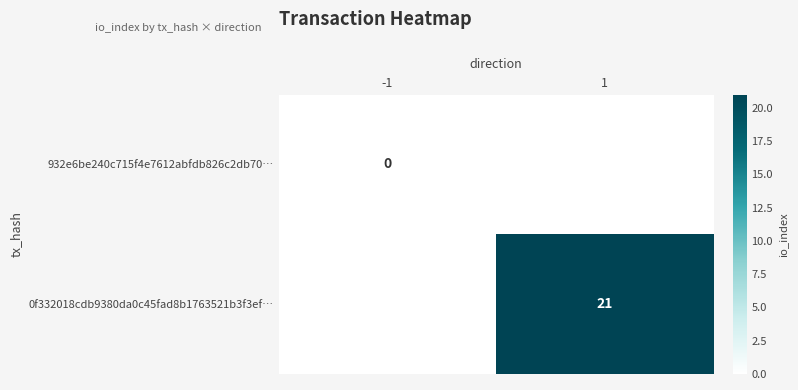

Rank the series by their average value, from lowest to highest.

932e6be240c715f4e7612abfdb826c2db70…, 0f332018cdb9380da0c45fad8b1763521b3f3ef…